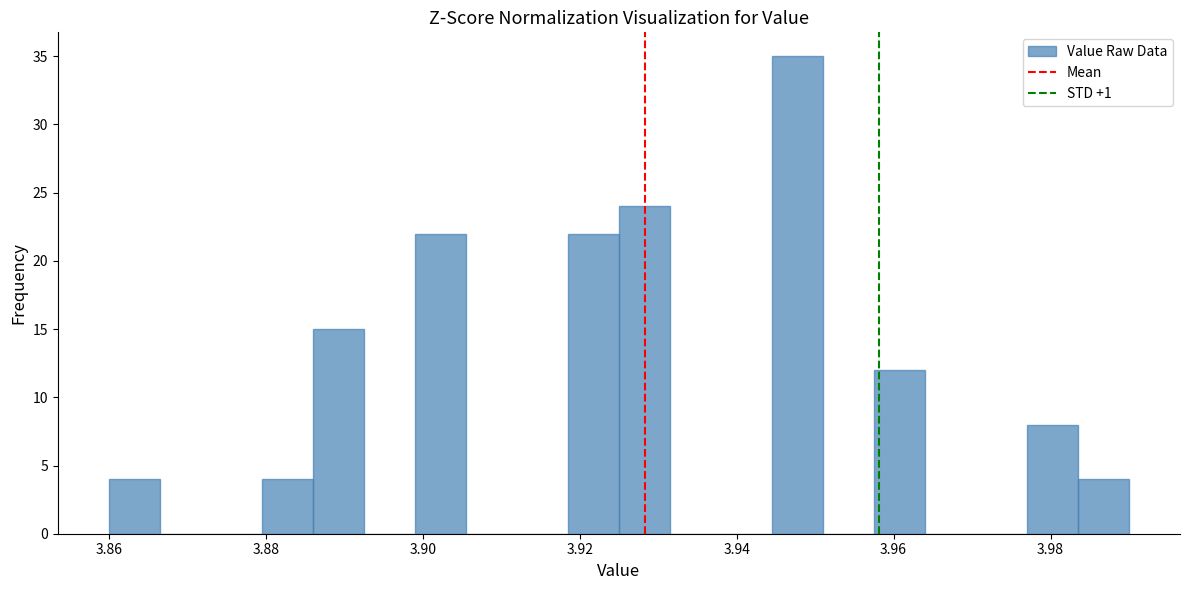

Read against the x-axis, roughly where is the centre of the tallest bar?

3.948